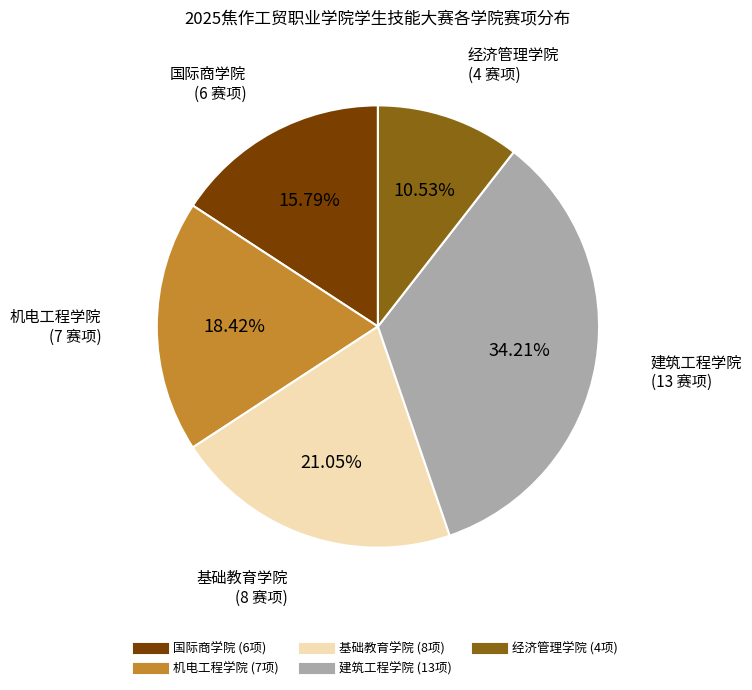

Approximately how many times larger is the value at 机电工程学院 compared to 国际商学院?

1.2